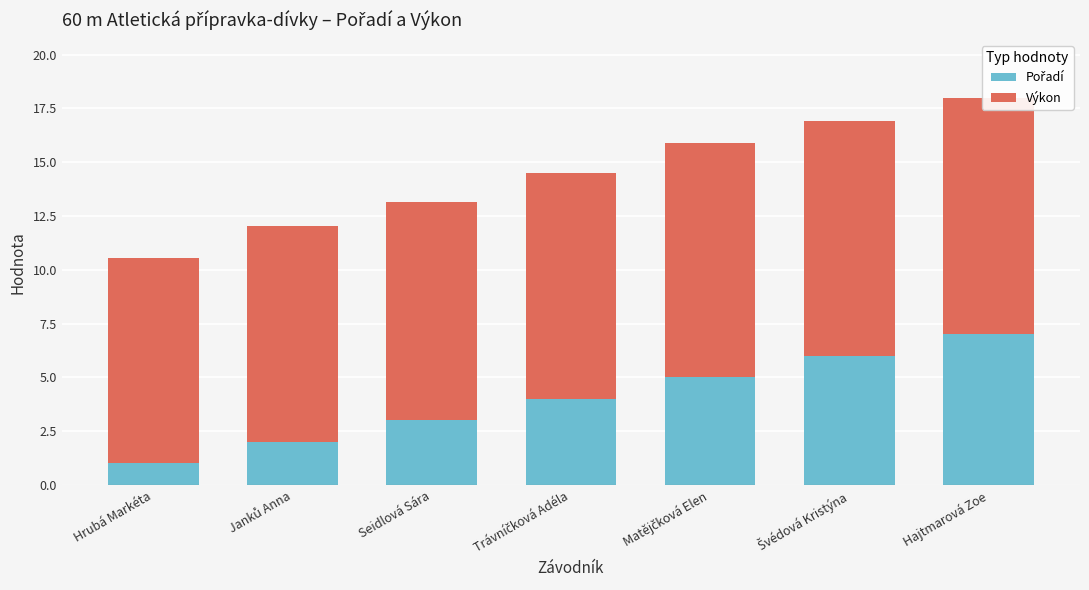

Is it true that Pořadí equals 3.0 at Seidlová Sára?

True